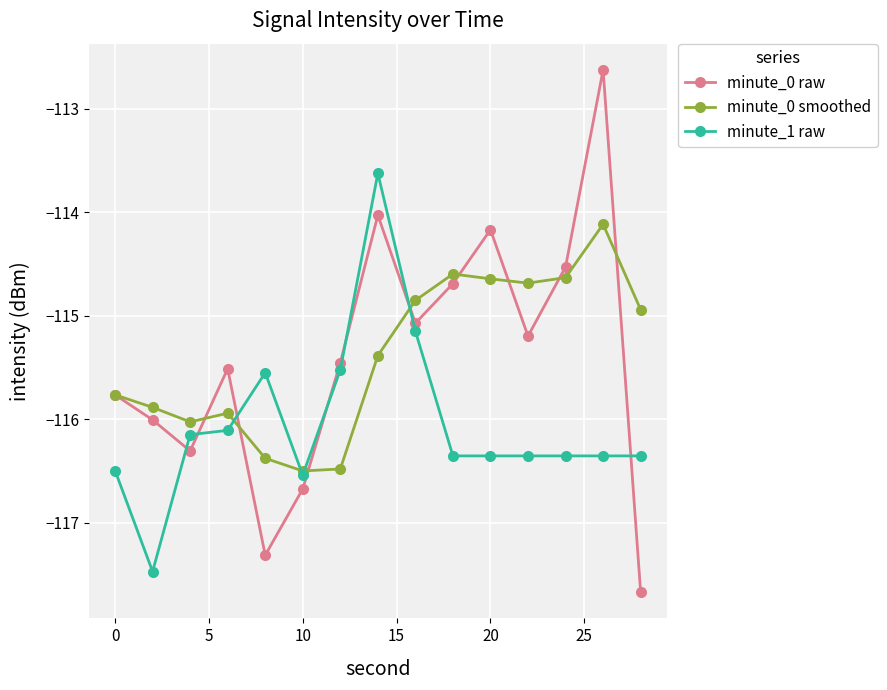

What are all the series names shown in the legend?

minute_0 raw, minute_0 smoothed, minute_1 raw